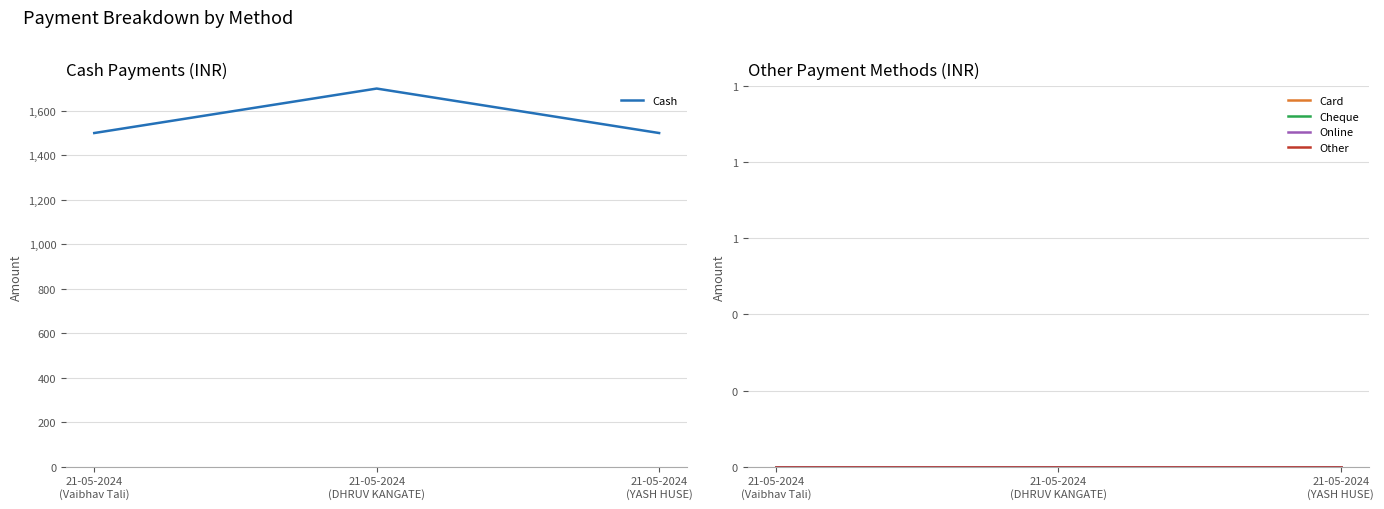

What is the total value across all series at 21-05-2024
(DHRUV KANGATE)?

1700